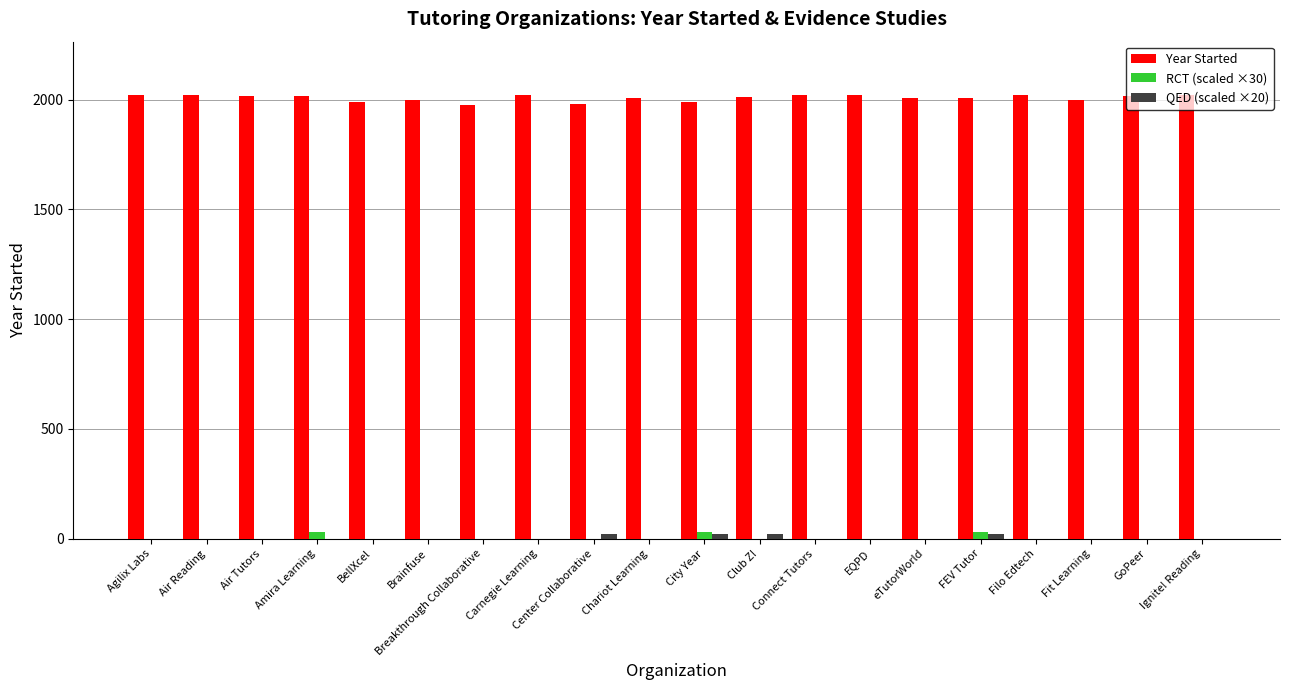

Read the RCT (scaled ×30) value at Amira Learning, to the nearest 5.

30